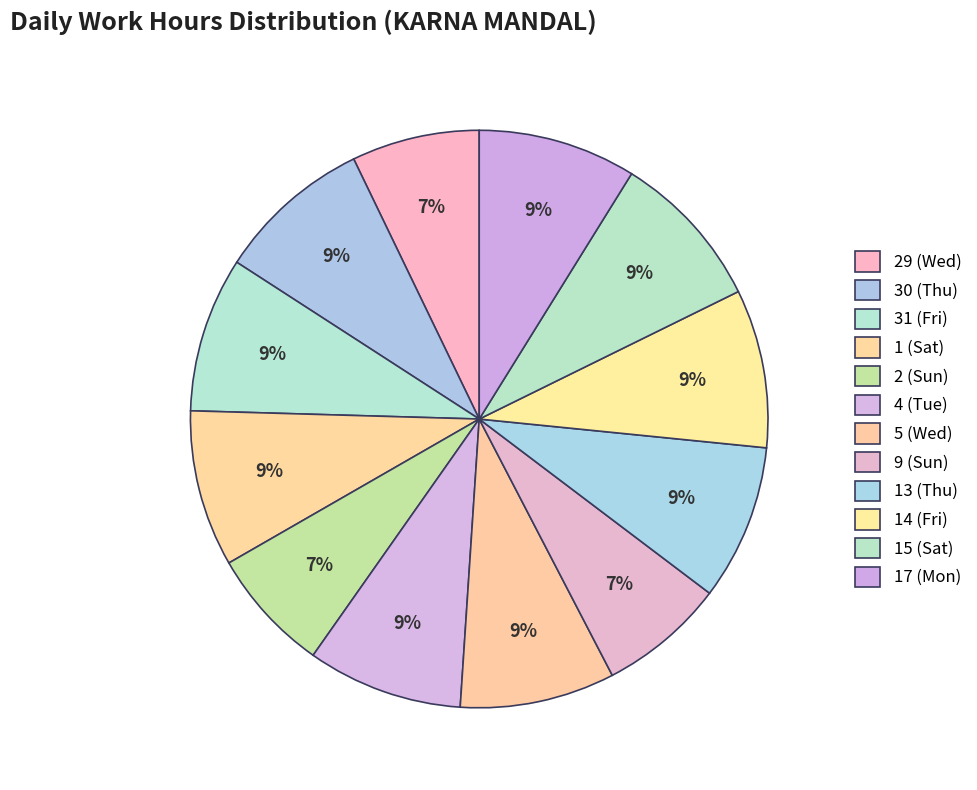

How many segments does this pie chart have?

12